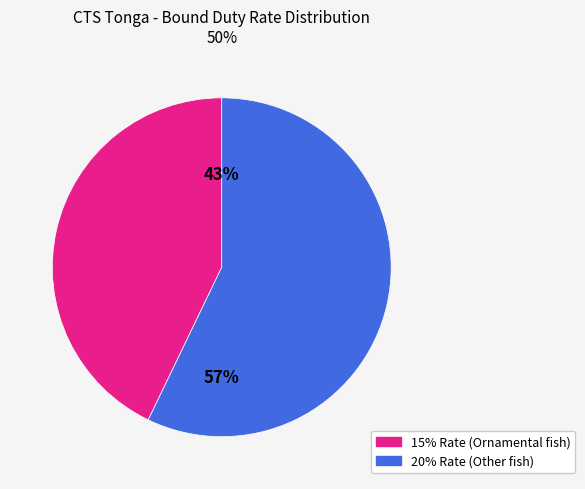

True or false: 15% Rate (Ornamental fish) accounts for 43% of the total.

True